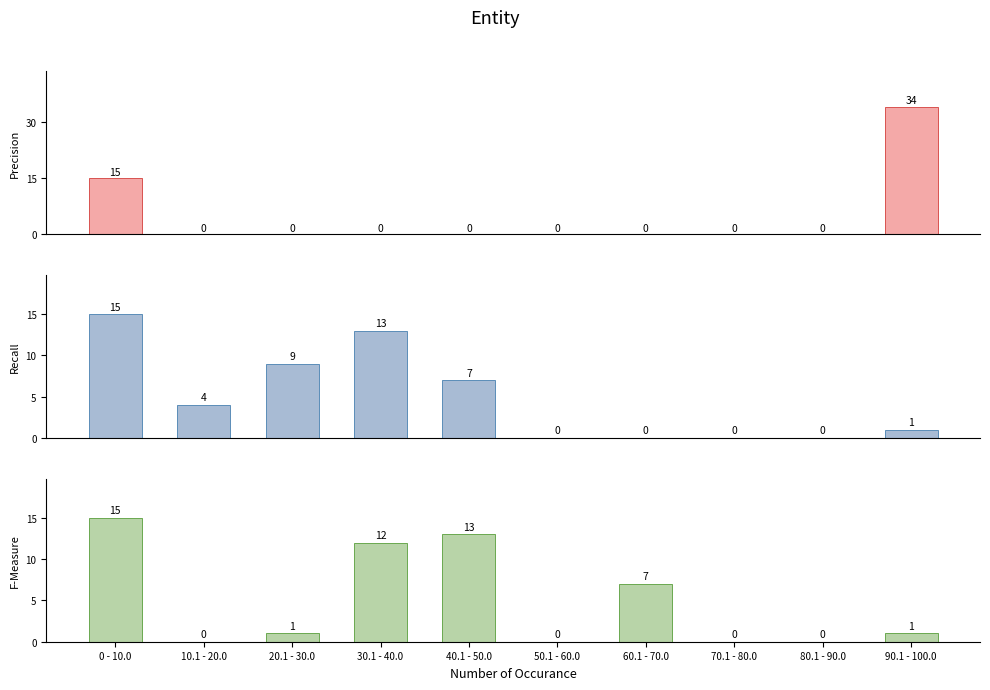

List the labels in order of Precision value, smallest first.

10.1 - 20.0, 20.1 - 30.0, 30.1 - 40.0, 40.1 - 50.0, 50.1 - 60.0, 60.1 - 70.0, 70.1 - 80.0, 80.1 - 90.0, 0 - 10.0, 90.1 - 100.0